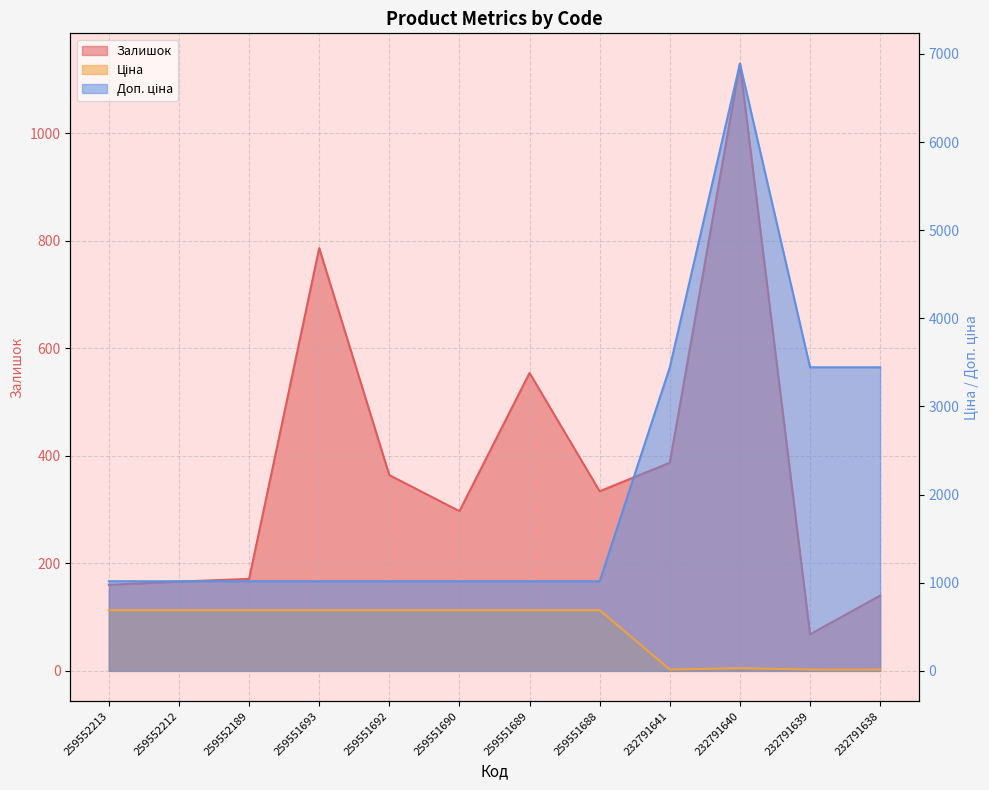

The value of Залишок at 259551692 is 627.0. True or false?

False